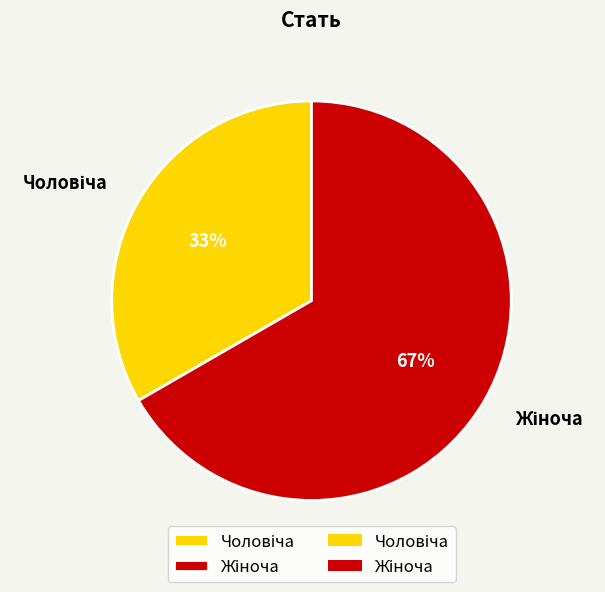

Does any single category account for the majority?

Yes